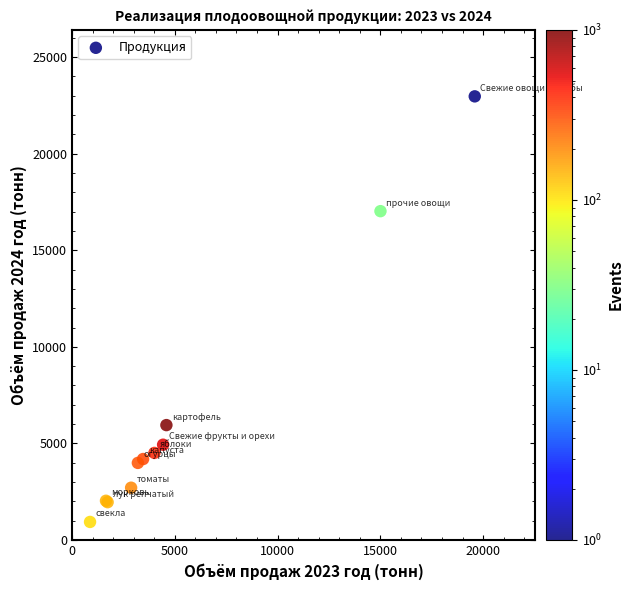

What Y value in the scatter plot is closest to 11950?

17025.4